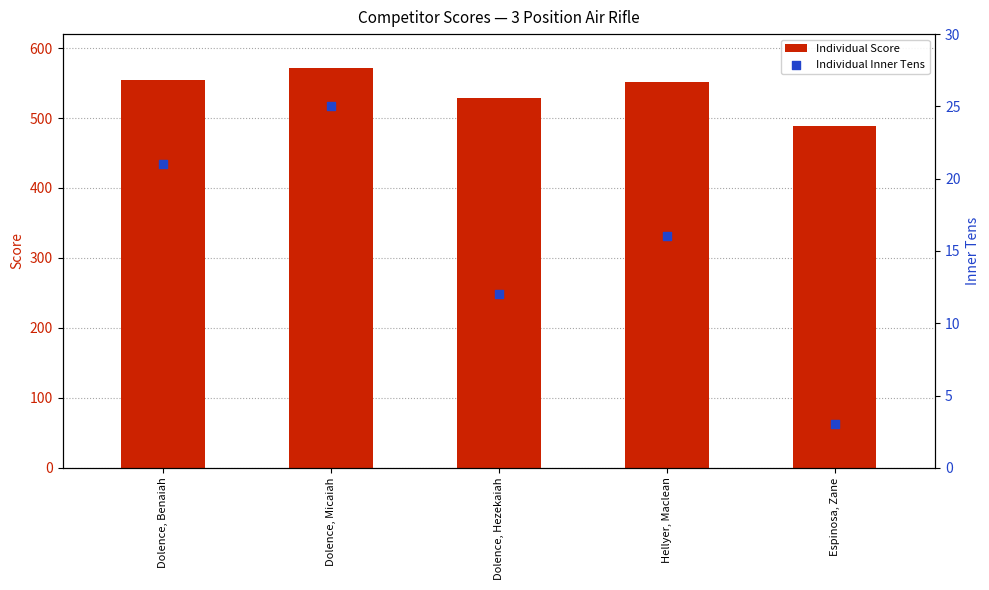

Which series reaches the minimum Y coordinate?

Individual Inner Tens